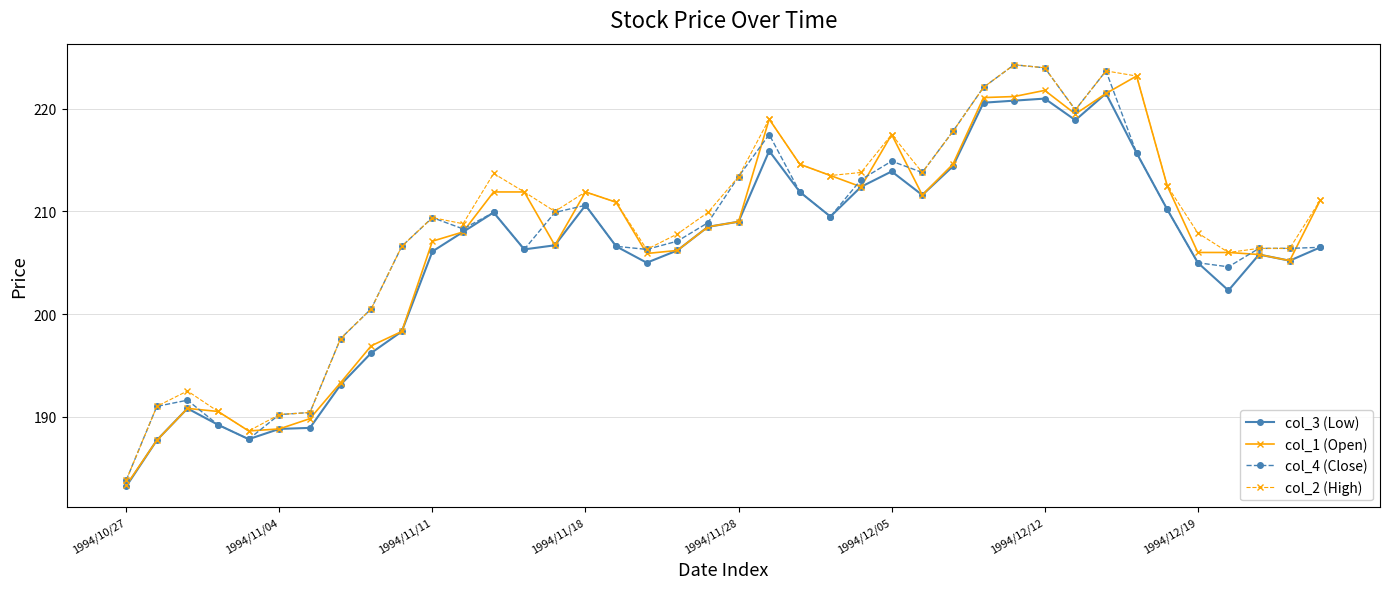

True or false: col_1 (Open) has more than 1 points higher than both neighbors.

True